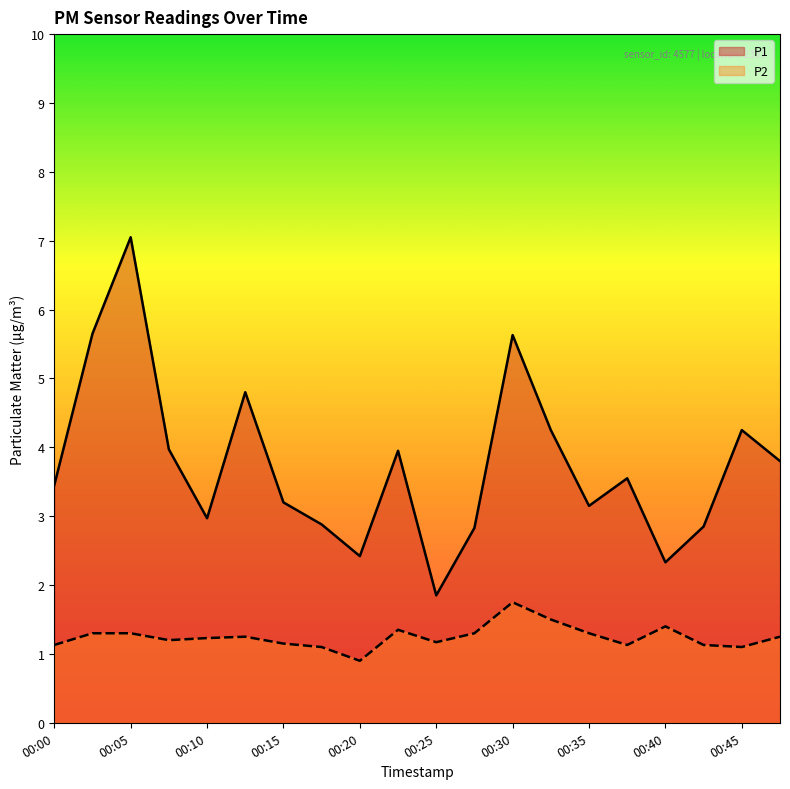

The value of P2 at 00:48 is 1.2. True or false?

True